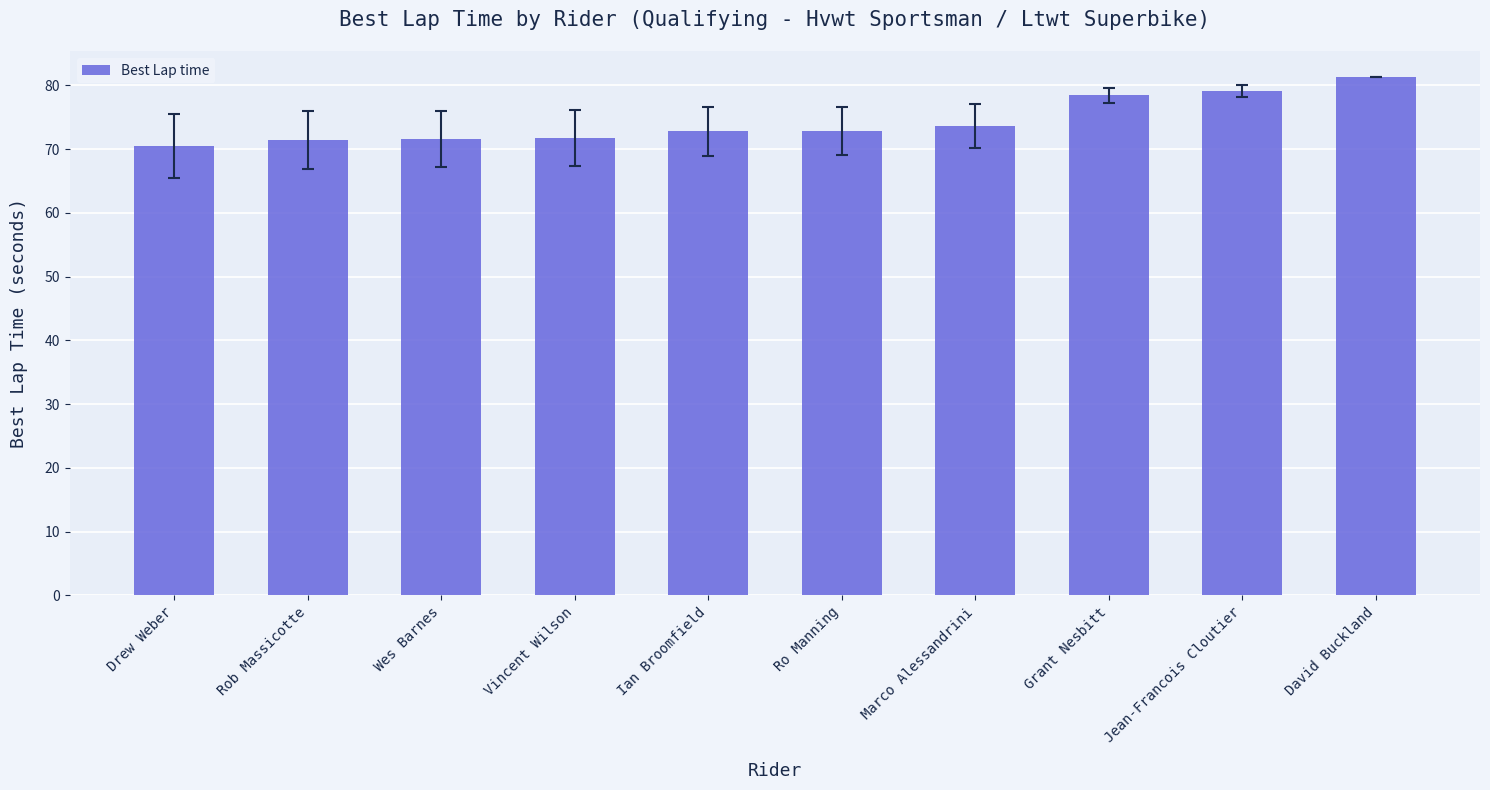

What position from the left is Jean-Francois Cloutier?

9